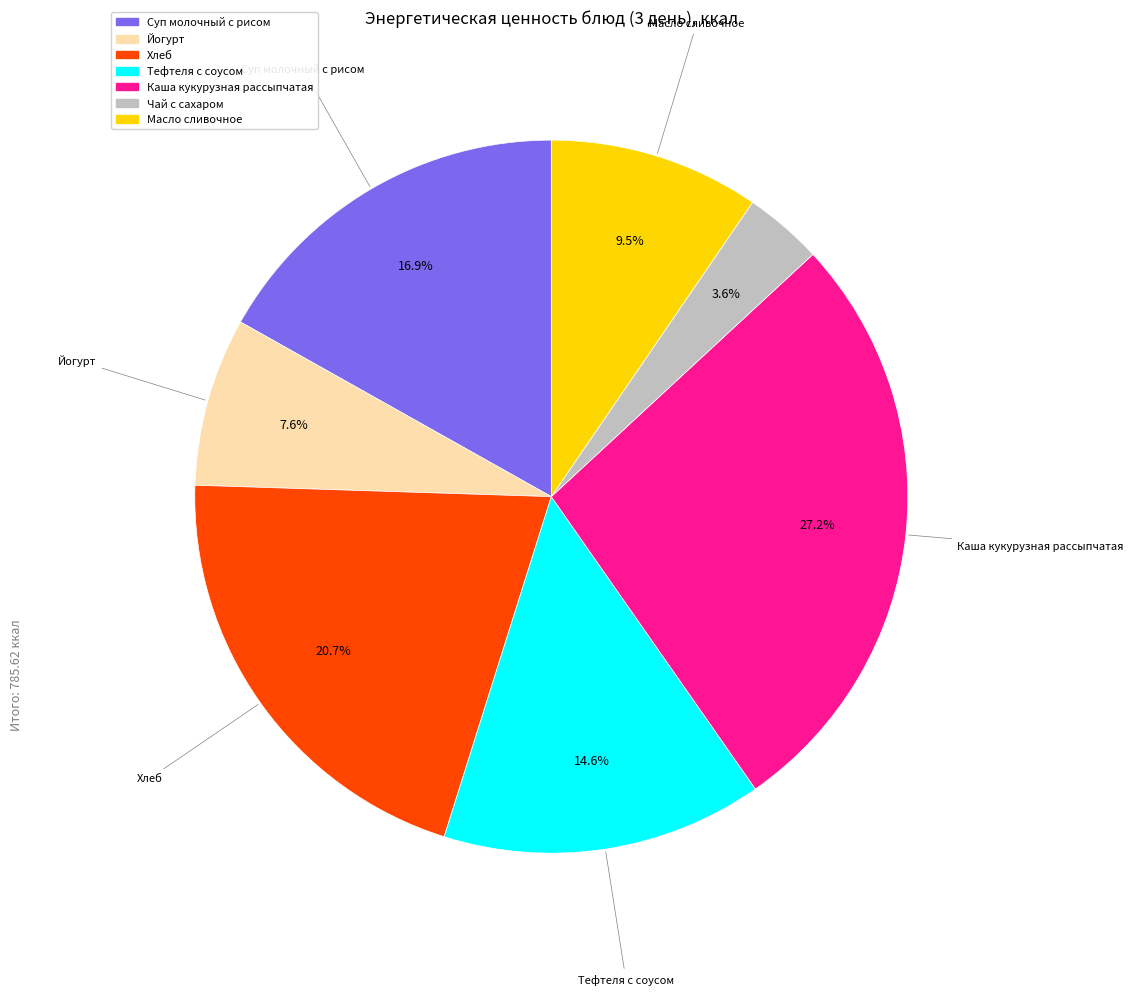

How many slices are in this pie chart?

7